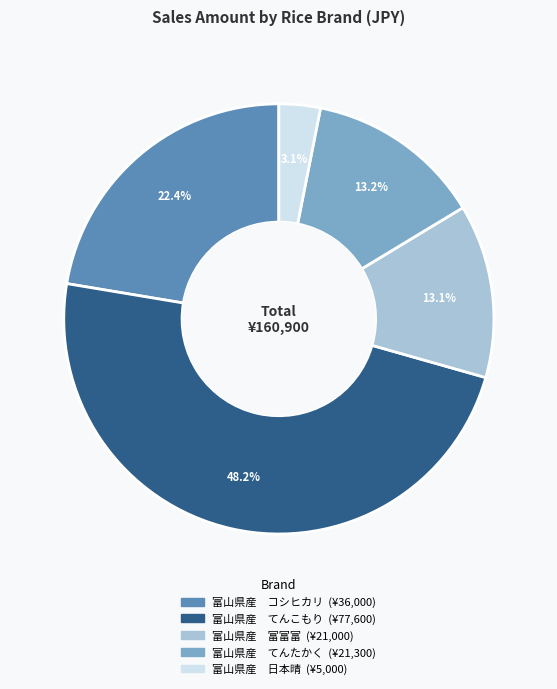

Does 富山県産 てんたかく represent more than half of the total?

No